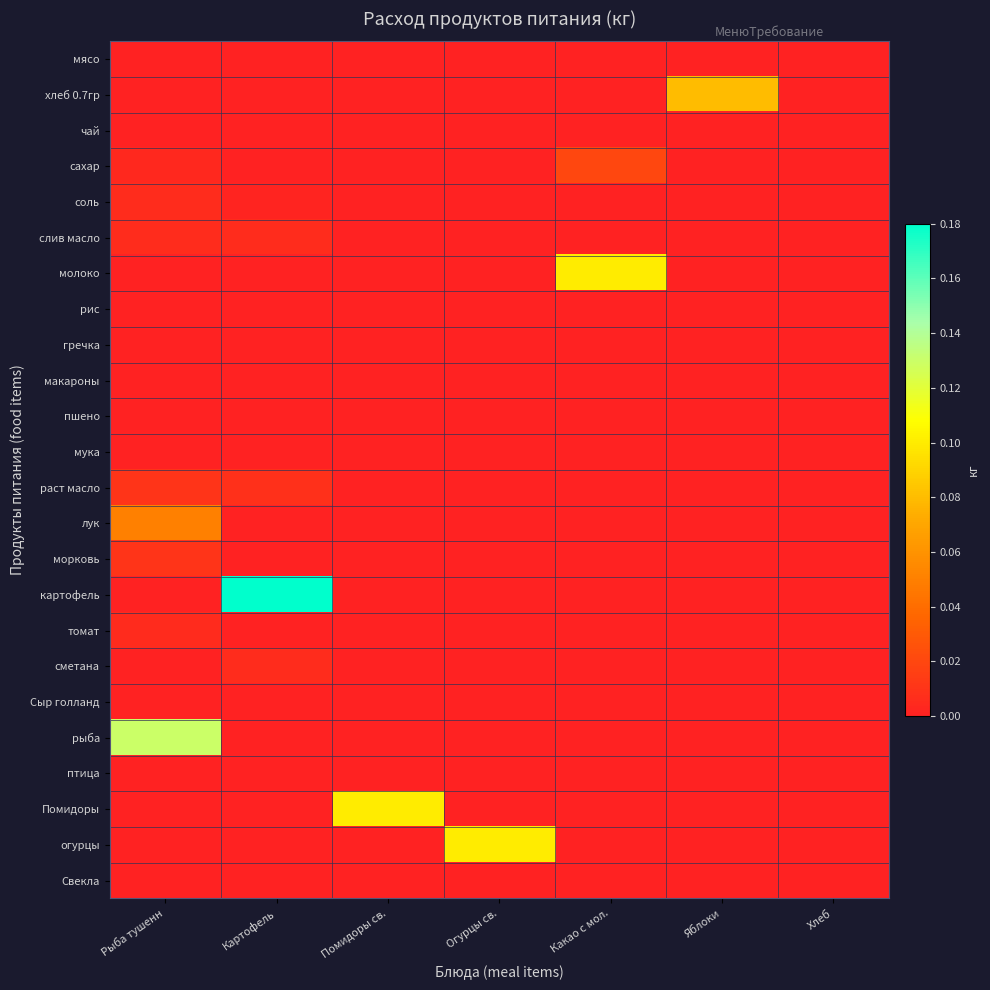

What is the maximum value shown in the chart?

0.2